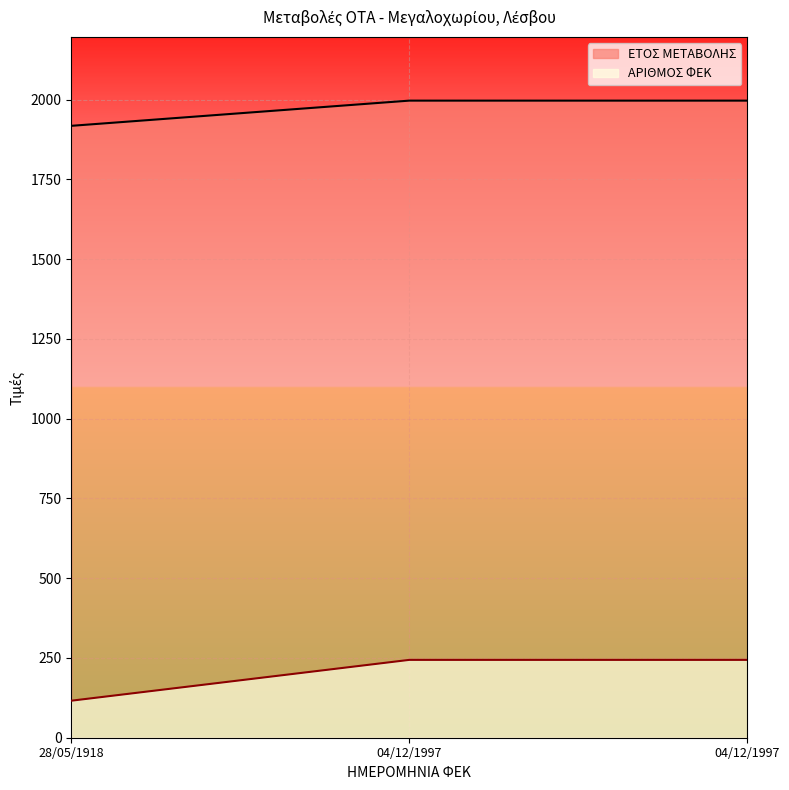

Between 04/12/1997 and 04/12/1997, which is larger?

04/12/1997